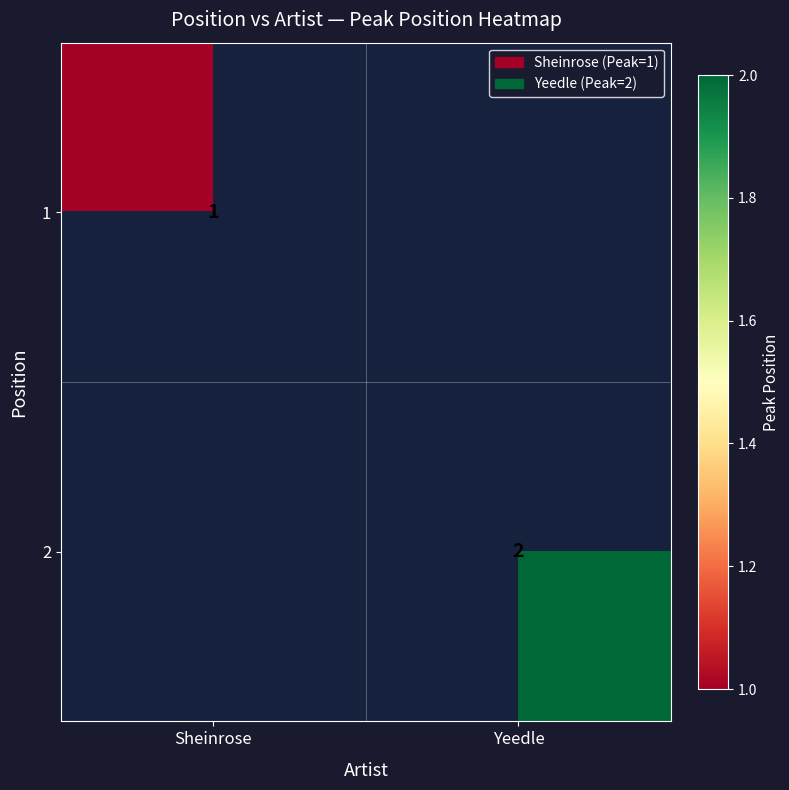

What is the minimum value shown in the chart?

1.0